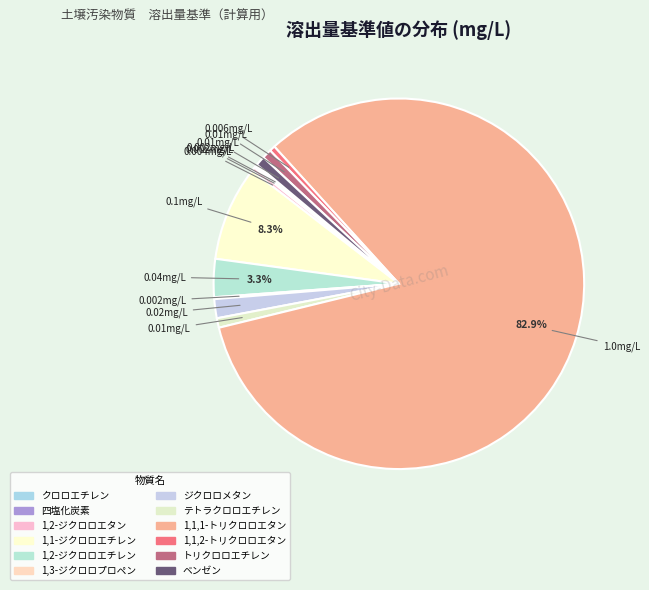

Which category accounts for the majority?

1,1,1-トリクロロエタン